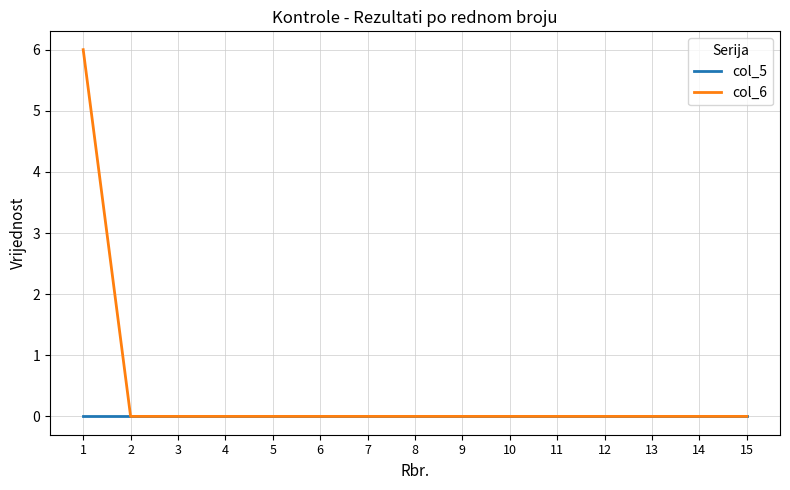

Which series has the largest range (max minus min)?

col_6